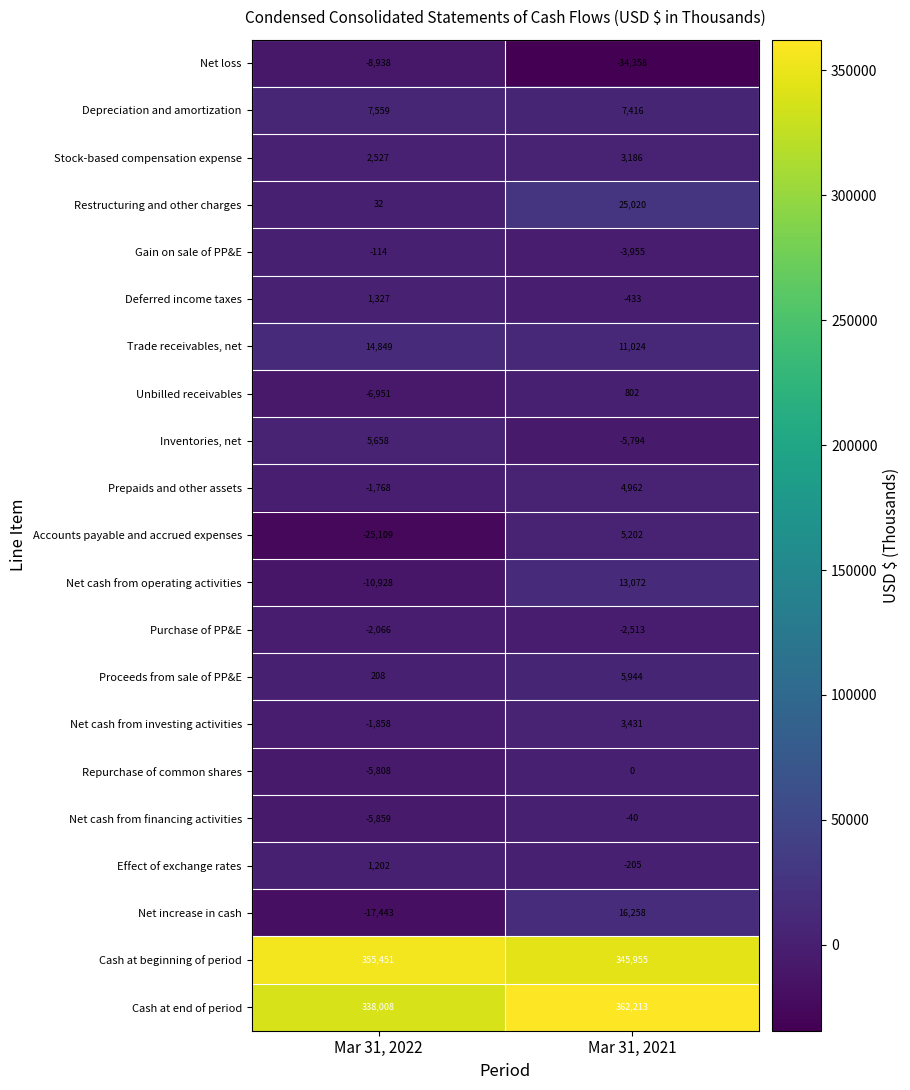

How many categories are shown in the chart?

2